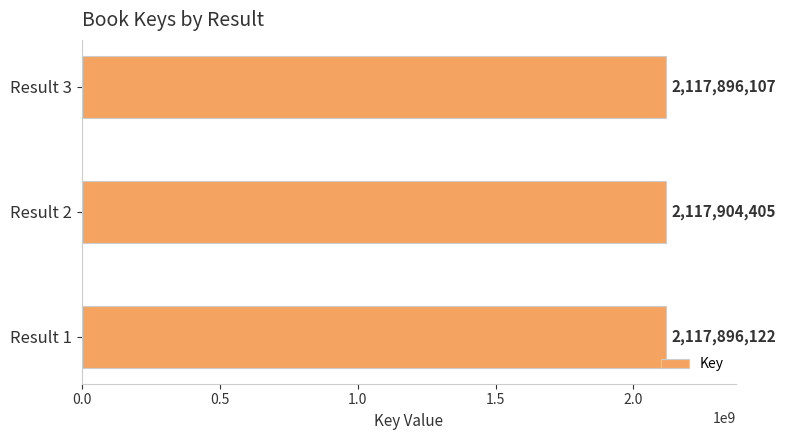

List the labels in order of value, smallest first.

Result 3, Result 1, Result 2